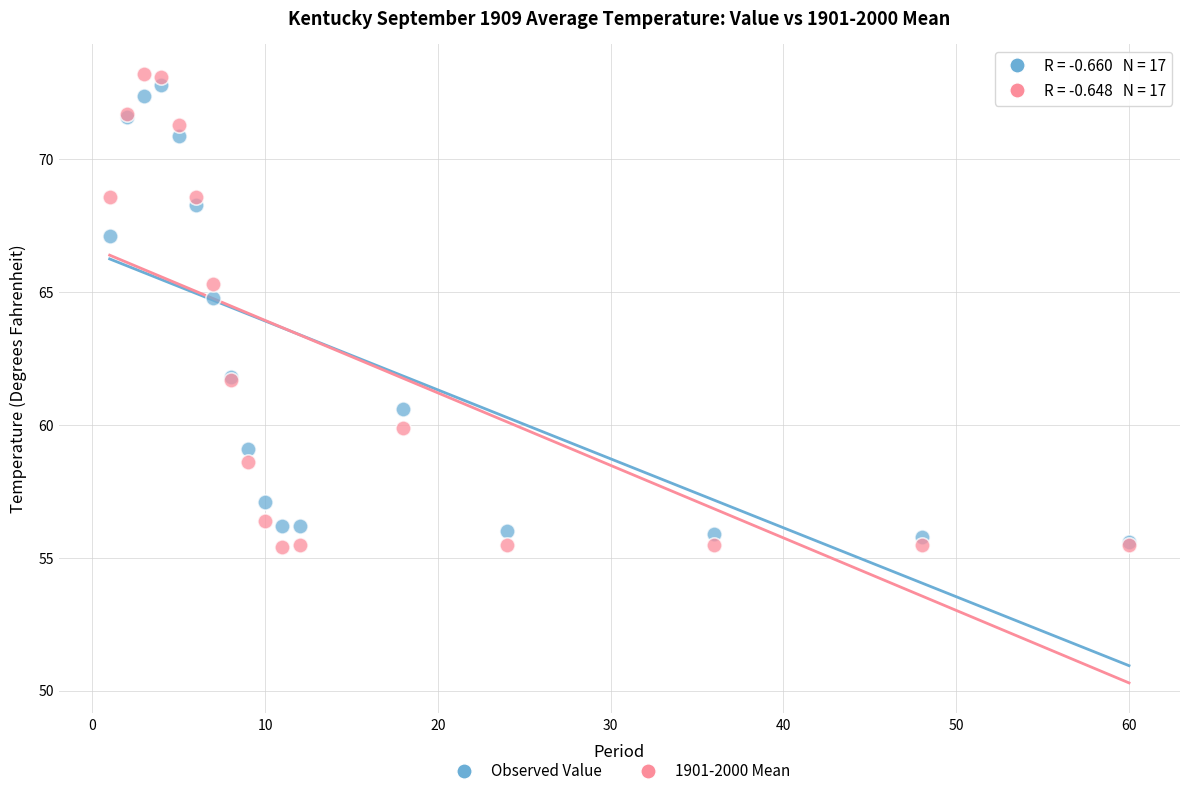

Across all series, what Y value is closest to 64?

64.8